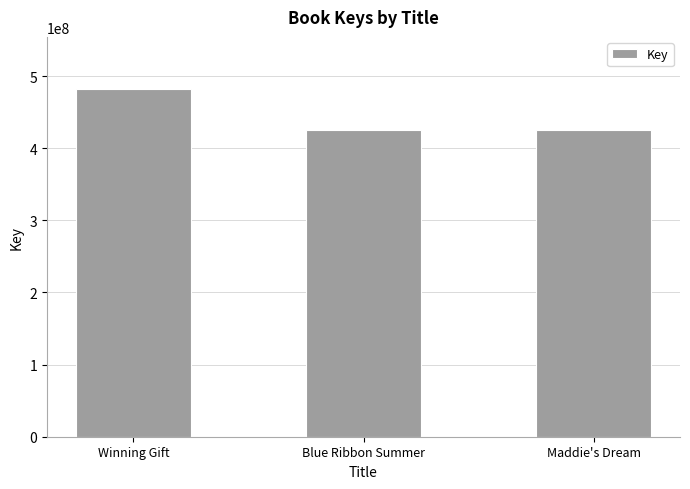

At which category does the chart reach its peak across all series?

Winning Gift